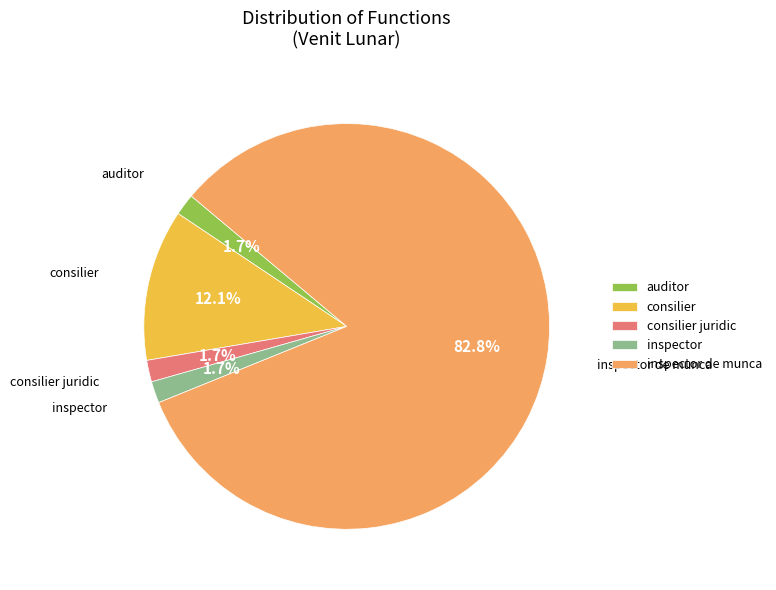

To the nearest percent, what percentage of the pie is consilier juridic?

2%